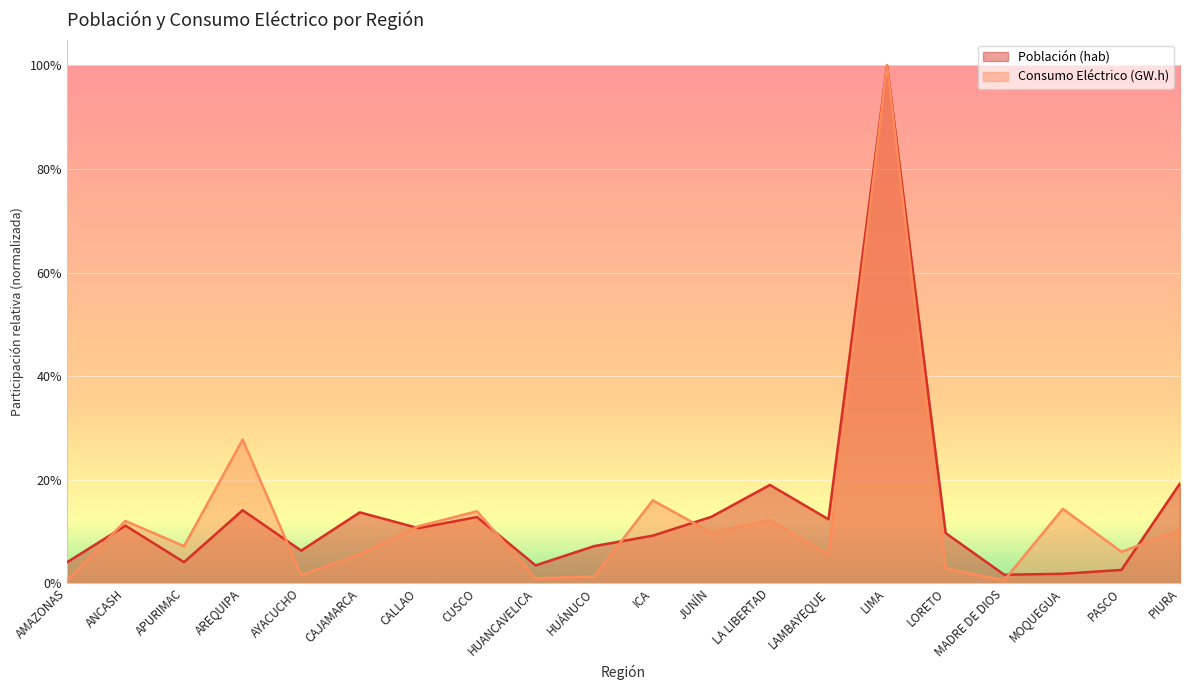

What is the label of the 12th point from the right?

HUANCAVELICA